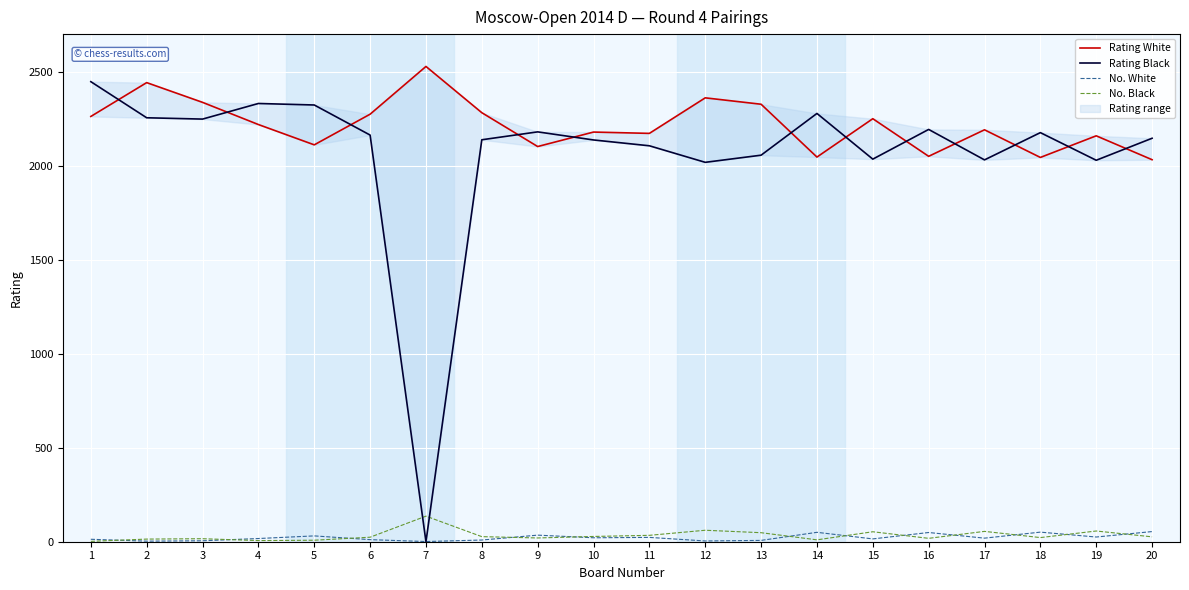

Reading left to right, what are all the values shown in this chart?

Rating White: 1=2262	2=2442	3=2337	4=2219	5=2111	6=2274	7=2528	8=2282	9=2102	10=2179	11=2172	12=2361	13=2327	14=2046	15=2250	16=2050	17=2191	18=2044	19=2159	20=2032
Rating Black: 1=2447	2=2255	3=2248	4=2331	5=2323	6=2163	7=0	8=2138	9=2180	10=2137	11=2106	12=2018	13=2056	14=2278	15=2035	16=2193	17=2031	18=2176	19=2029	20=2146
No. White: 1=13	2=3	3=5	4=17	5=31	6=11	7=1	8=9	9=35	10=21	11=23	12=4	13=7	14=50	15=15	16=49	17=19	18=51	19=25	20=54
No. Black: 1=2	2=14	3=16	4=6	5=8	6=24	7=136	8=27	9=20	10=28	11=34	12=61	13=48	14=10	15=53	16=18	17=55	18=22	19=57	20=26